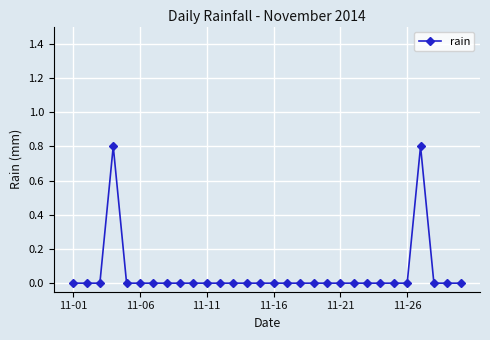

How many lines are shown in the chart?

1